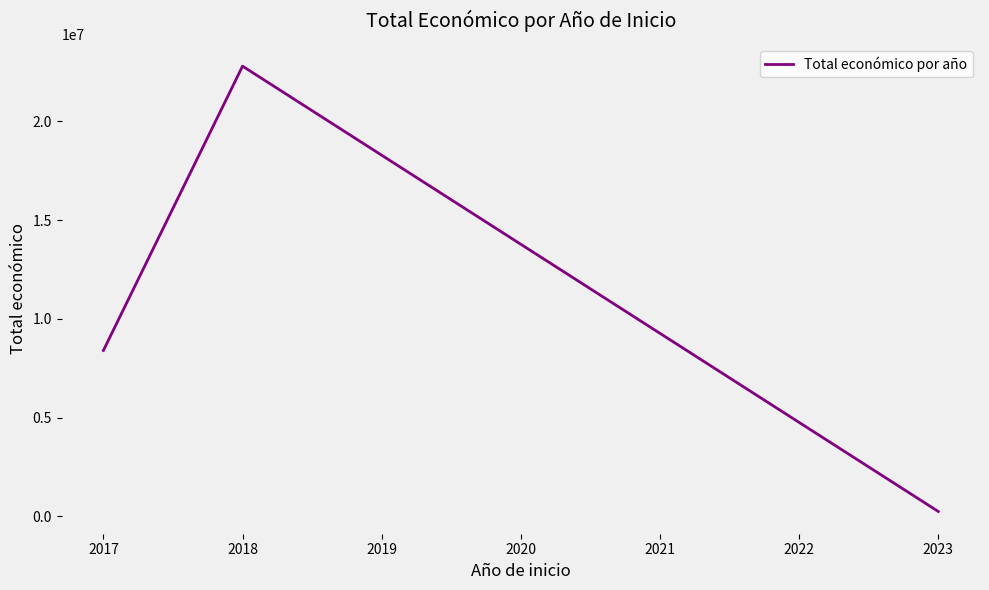

Read the value at 2018, to the nearest 50.

22801800